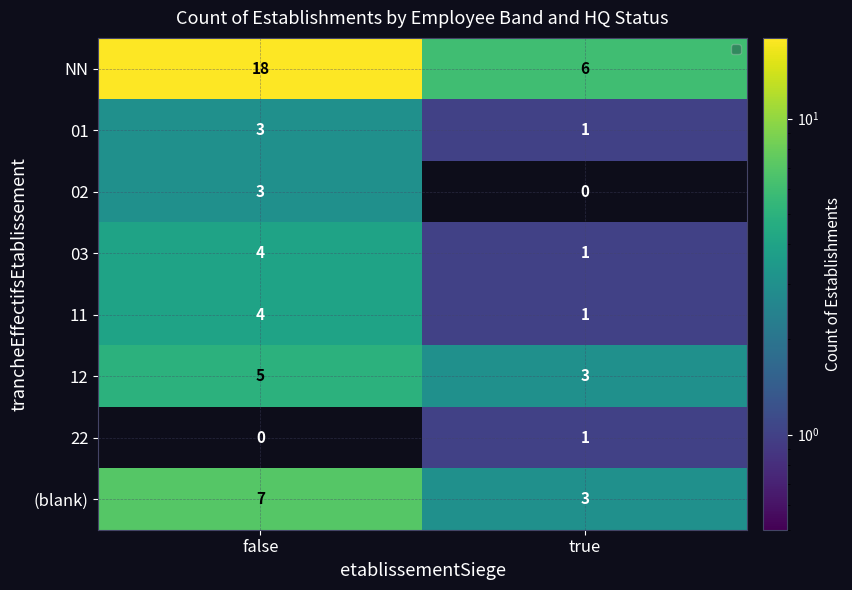

Rank the categories by 12 value from lowest to highest.

true, false